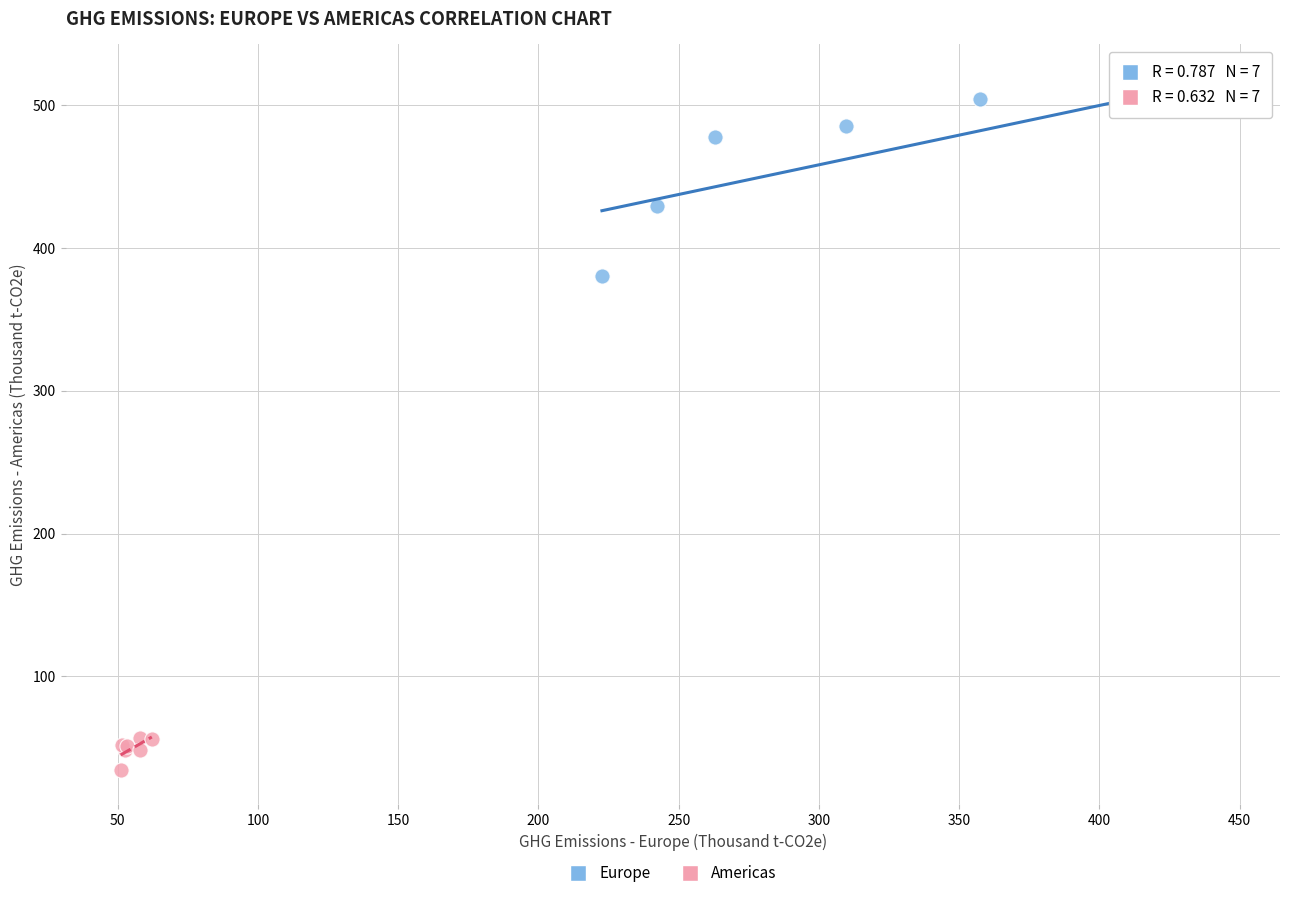

Which series has the widest spread of Y values?

Europe